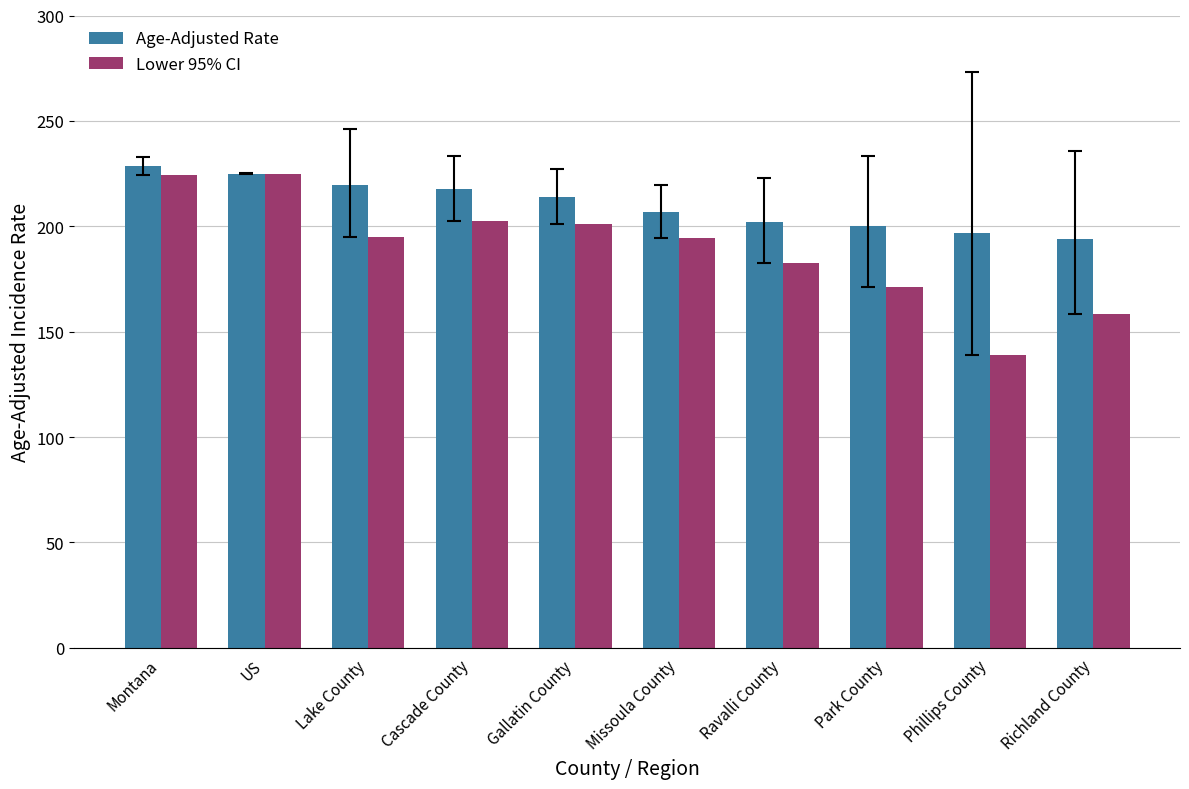

Which series has the largest range (max minus min)?

Lower 95% CI